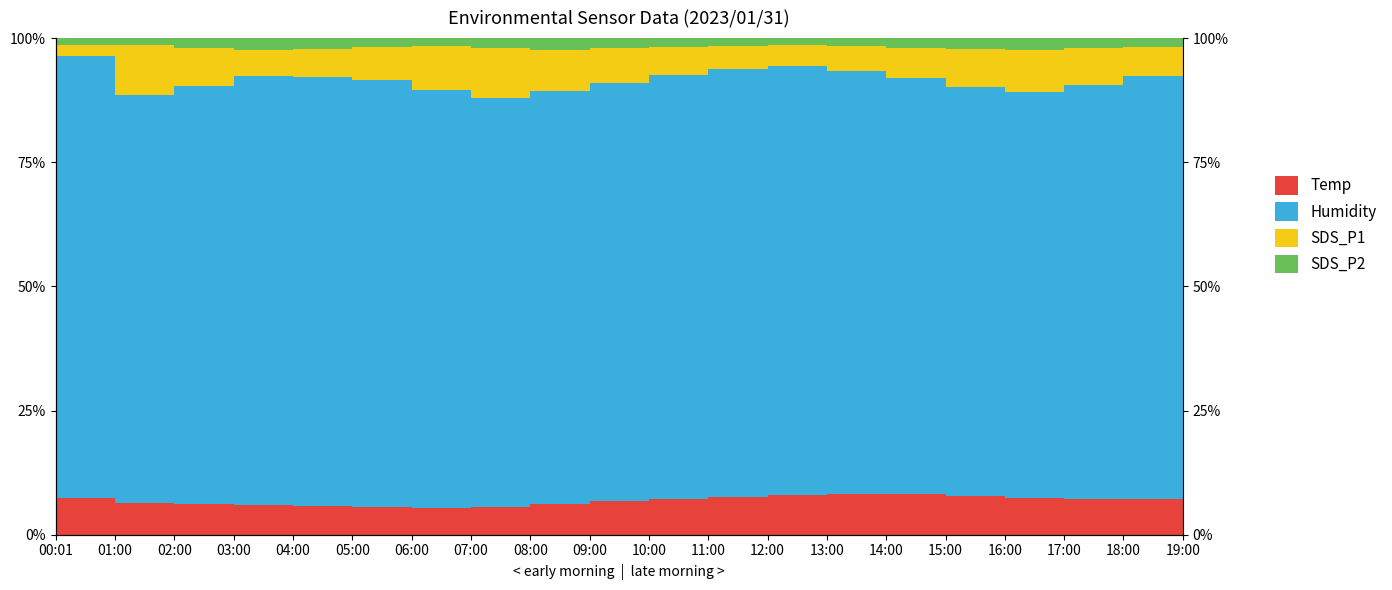

What is the total value across all series at 09:00?

195.7